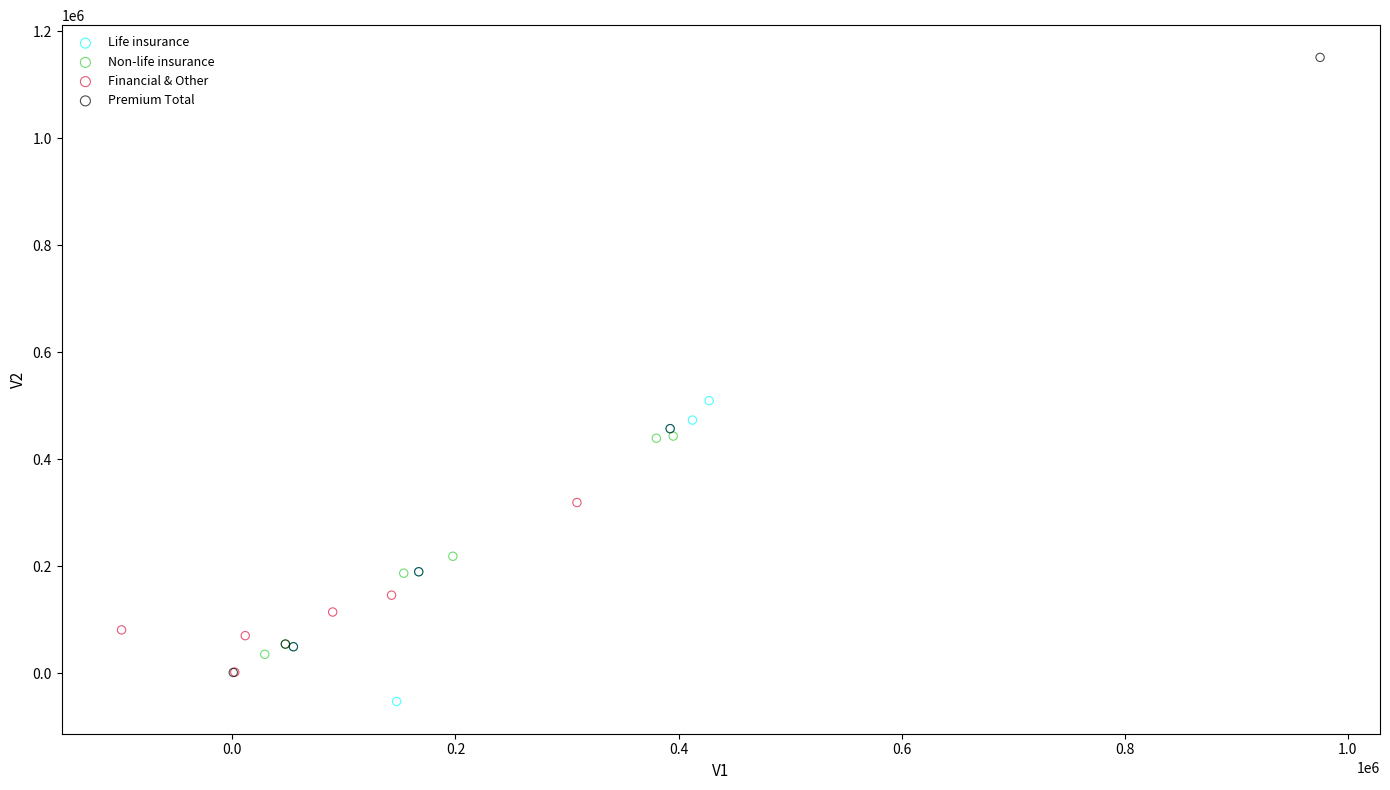

Which series reaches the maximum Y coordinate?

Premium Total